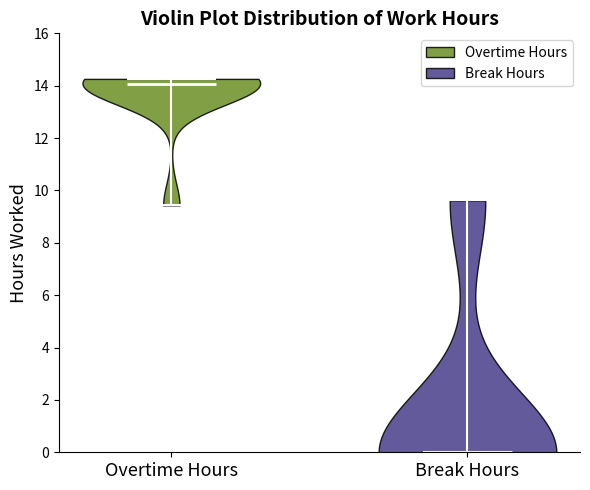

Reading left to right, read every violin against the y-axis: where its median line is, and the lowest and highest points it reaches. The values are not printed on the chart, so give them approximately, as read against the axis.

Overtime Hours: median line 14.0, lowest point 9.4, highest point 14.2
Break Hours: median line 0.0, lowest point 0.0, highest point 9.6